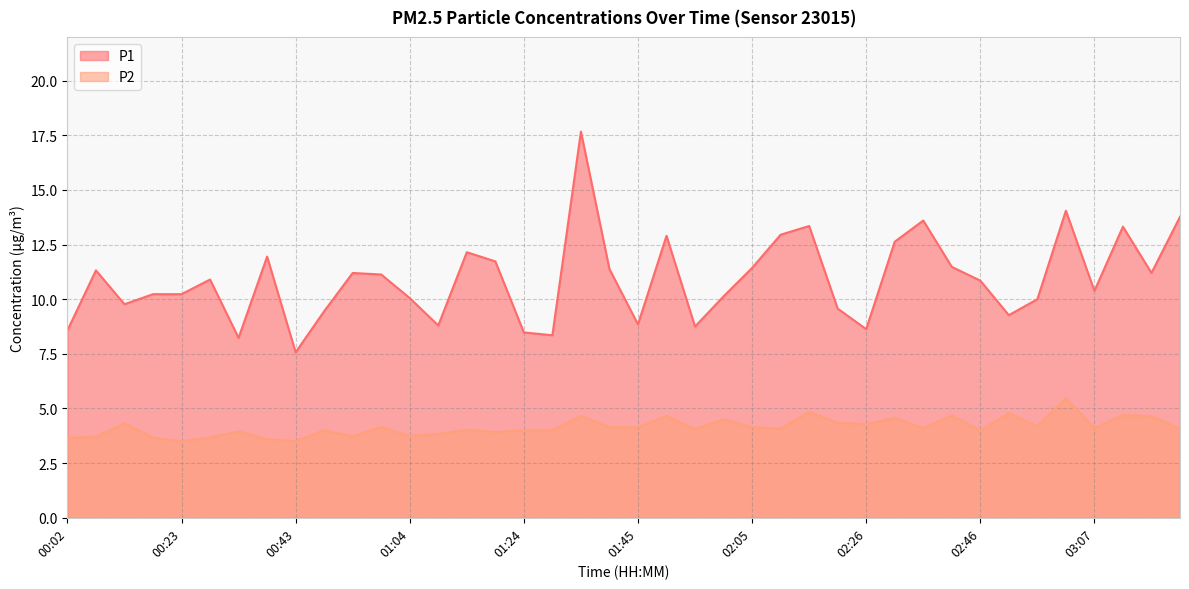

Does the chart have visible grid lines?

Yes